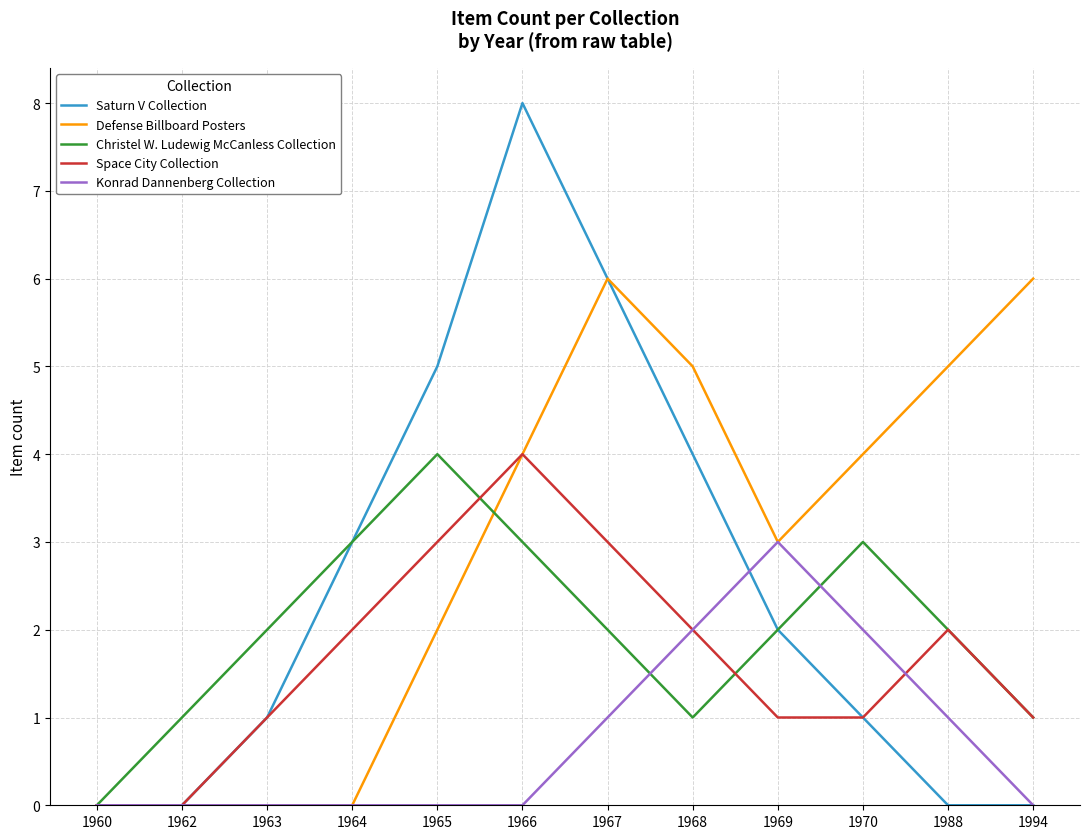

Is it true that Defense Billboard Posters equals -3 at 1962?

False